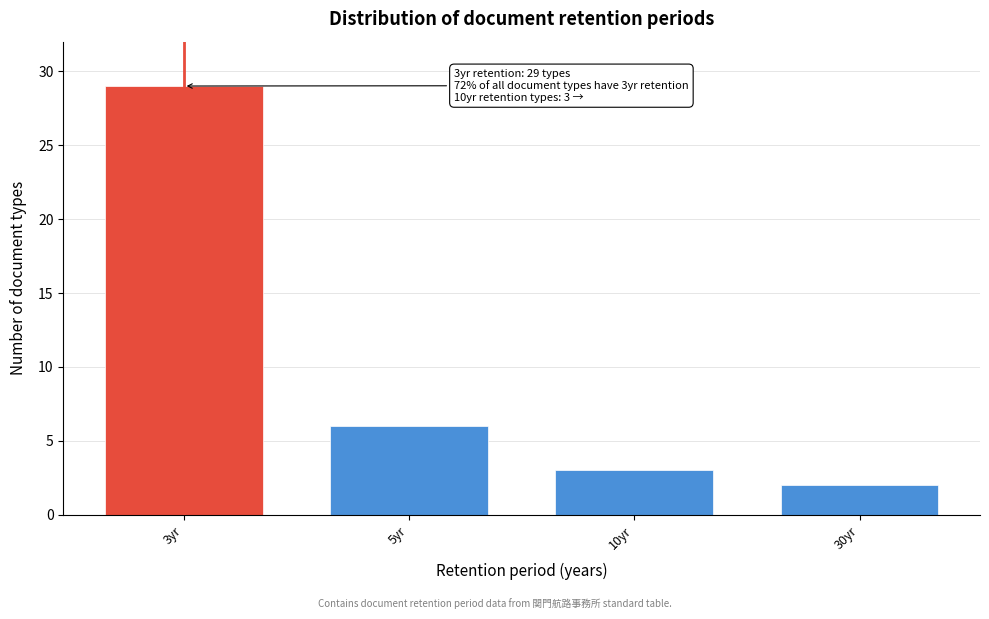

Reading left to right, transcribe all the data shown in this chart.

29	6	3	2